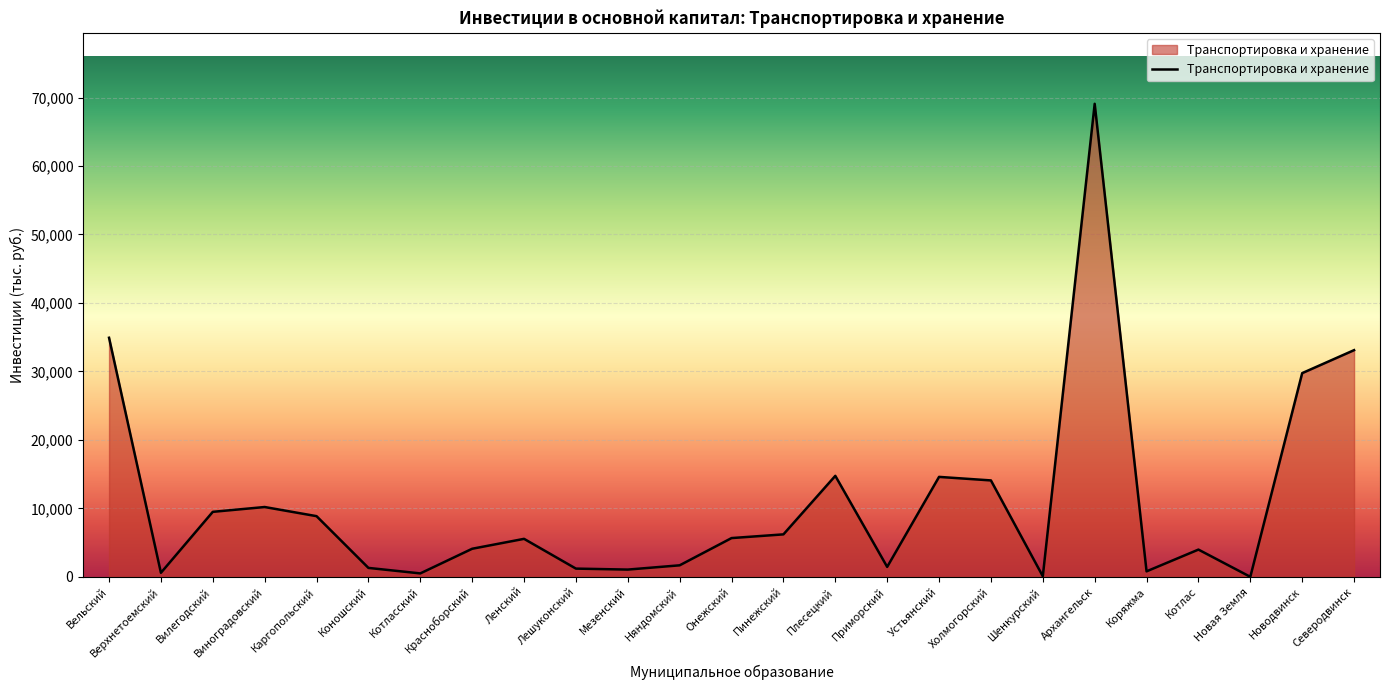

Does the chart have visible grid lines?

Yes